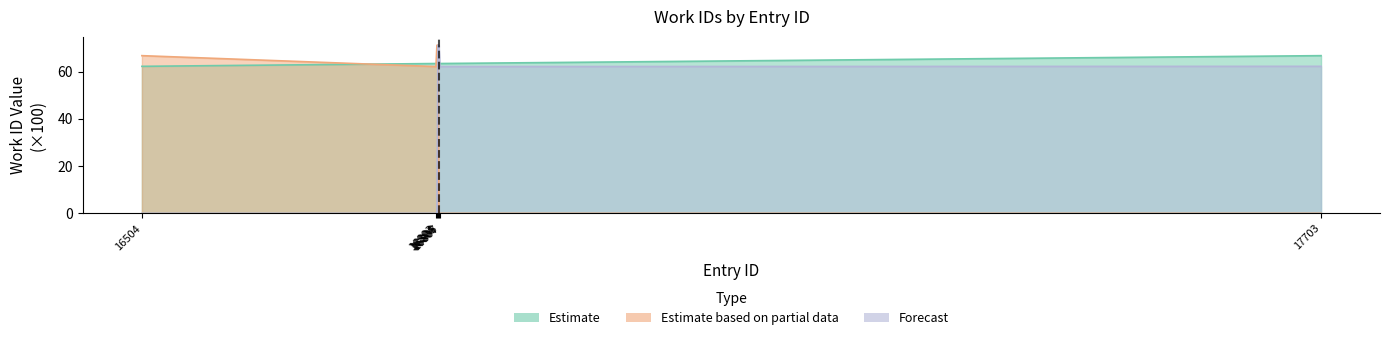

What is the sum of all Forecast values?

266.8